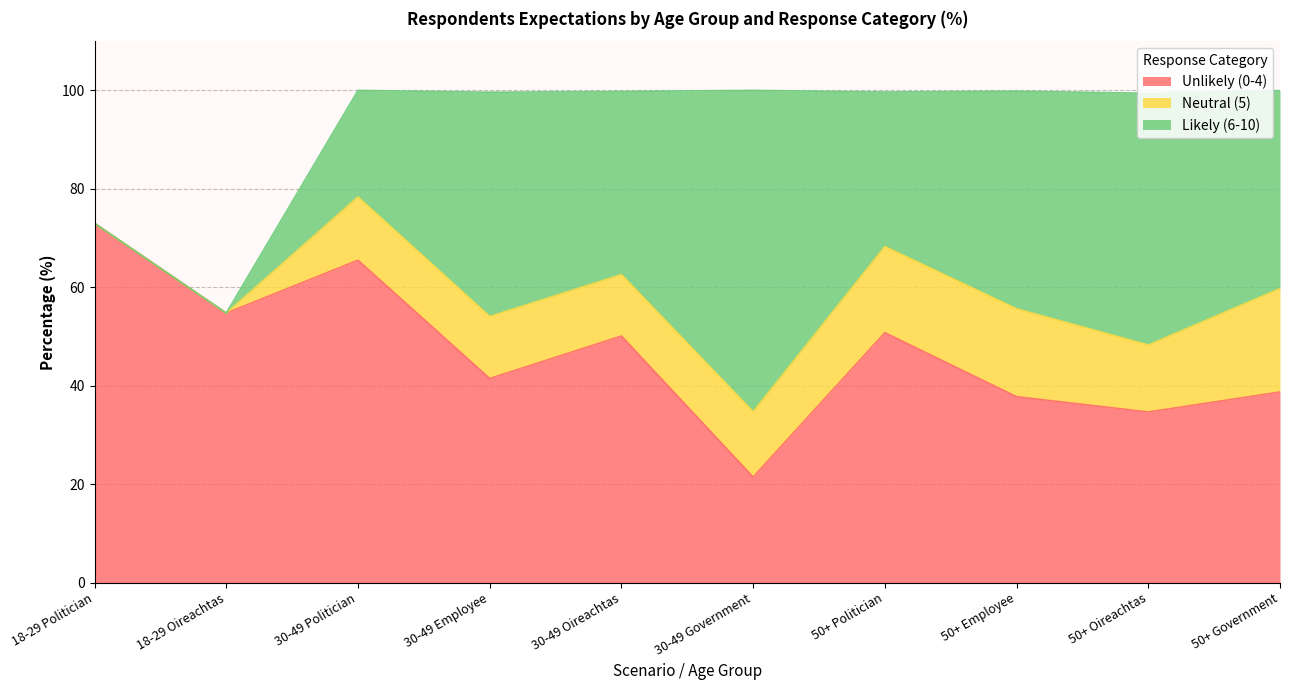

Is it true that Likely (6-10) equals 21.6 at 30-49 Politician?

True